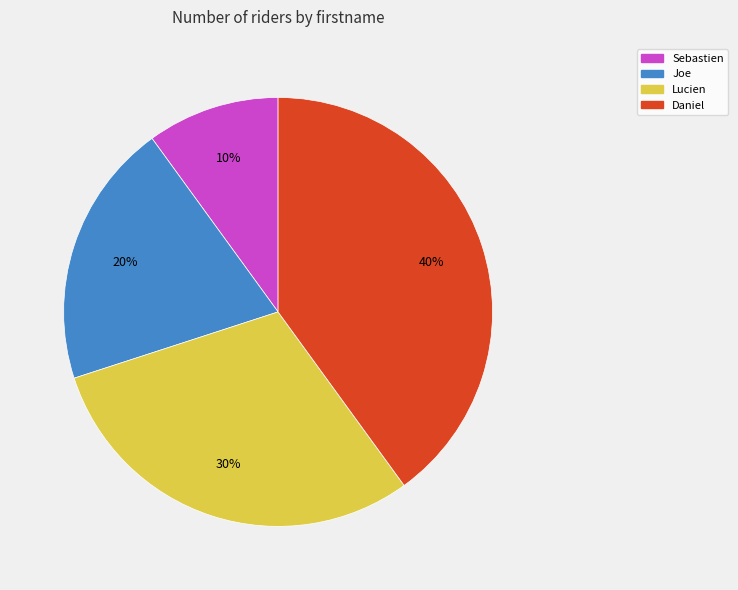

Rank the categories by value from lowest to highest.

Sebastien, Joe, Lucien, Daniel